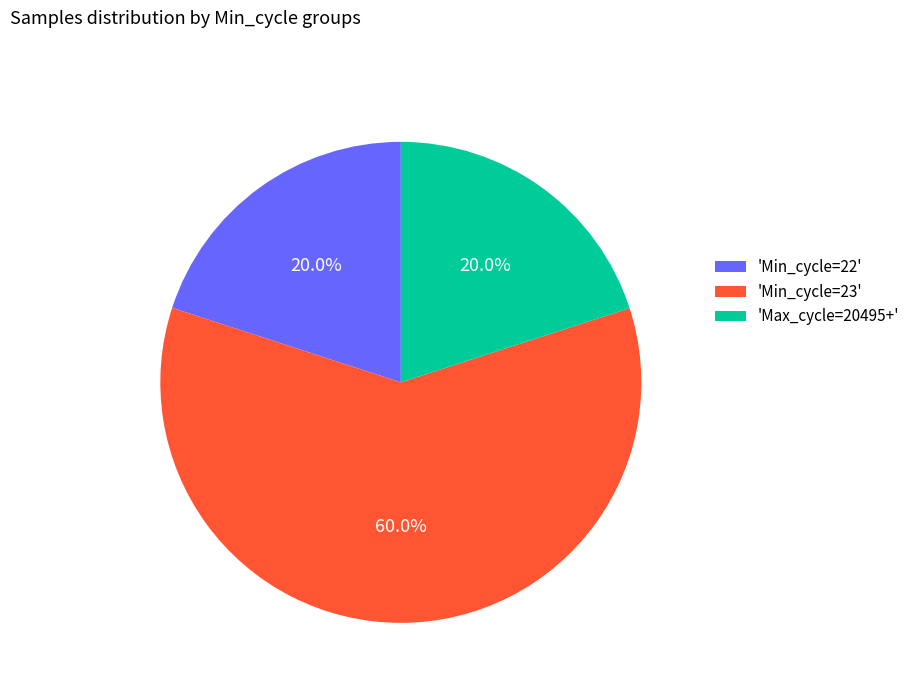

How many segments does this pie chart have?

3